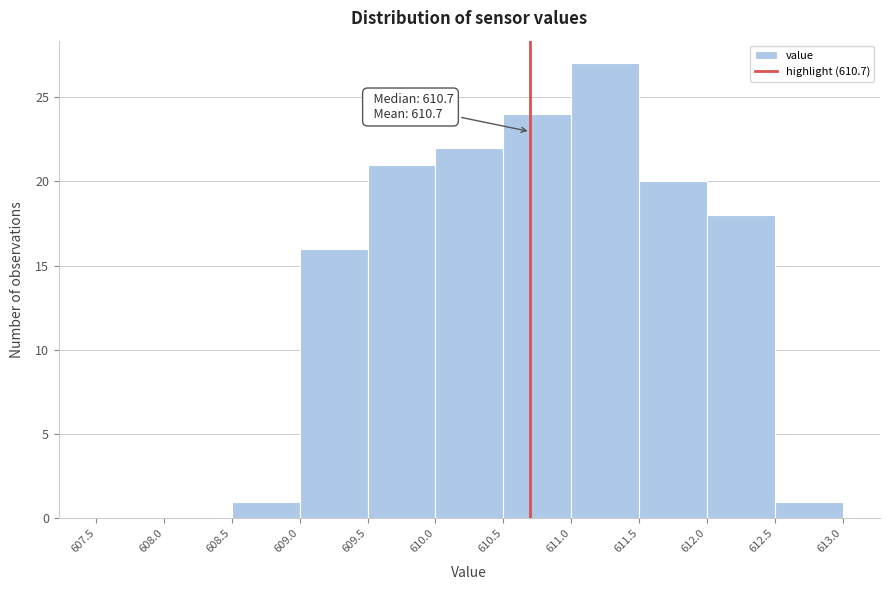

Over which range of the x-axis is the bar tallest?

611.0 to 611.5